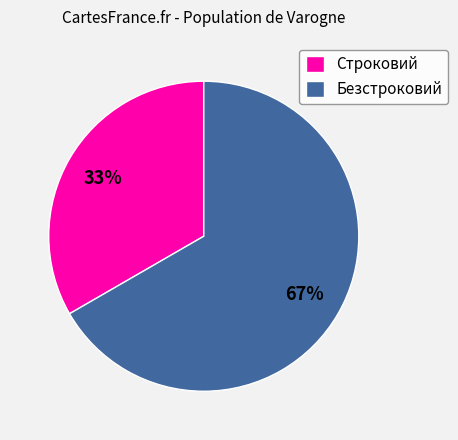

Does any single category account for the majority?

Yes